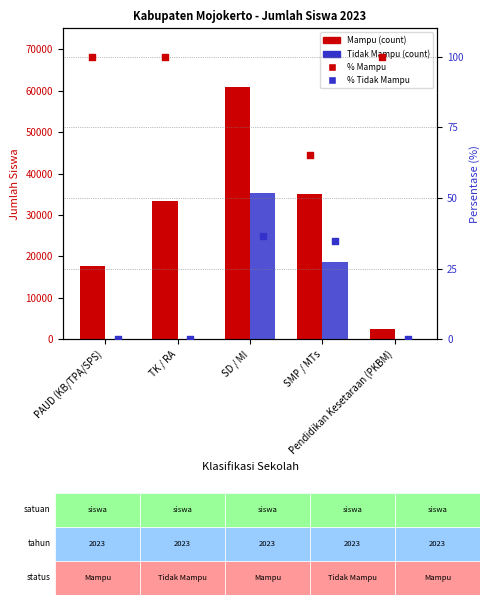

At how many categories does at least one series exceed 11474?

4